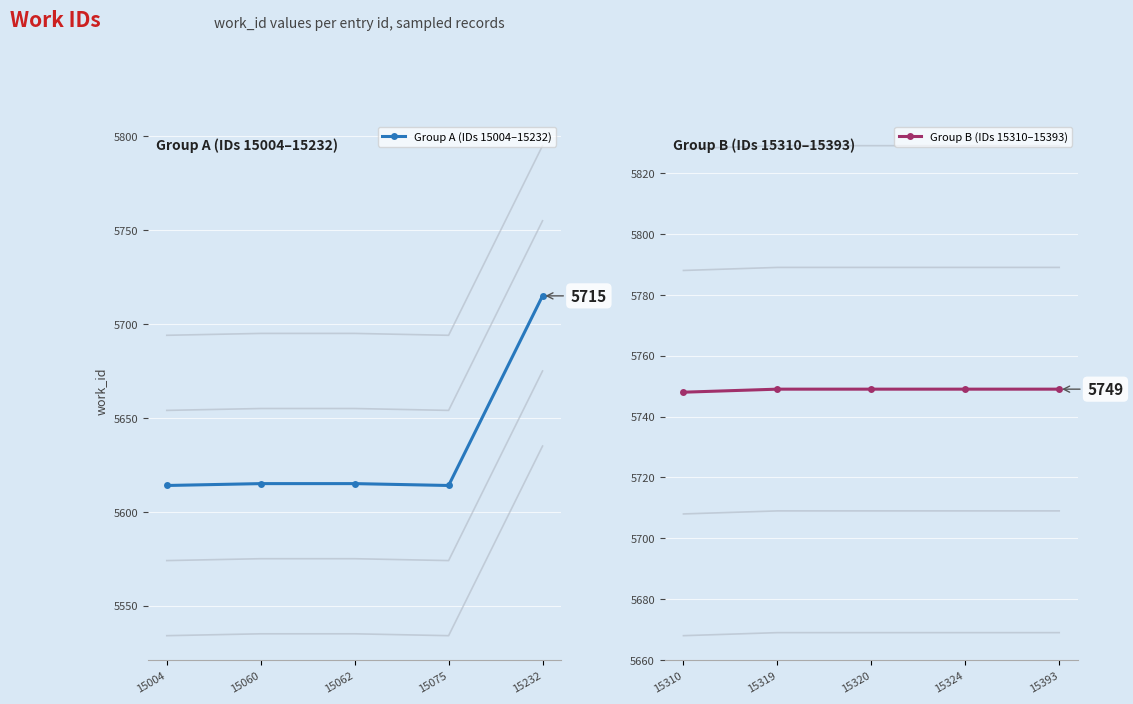

True or false: Group B (IDs 15310–15393) has more than 0 interior local peaks.

False